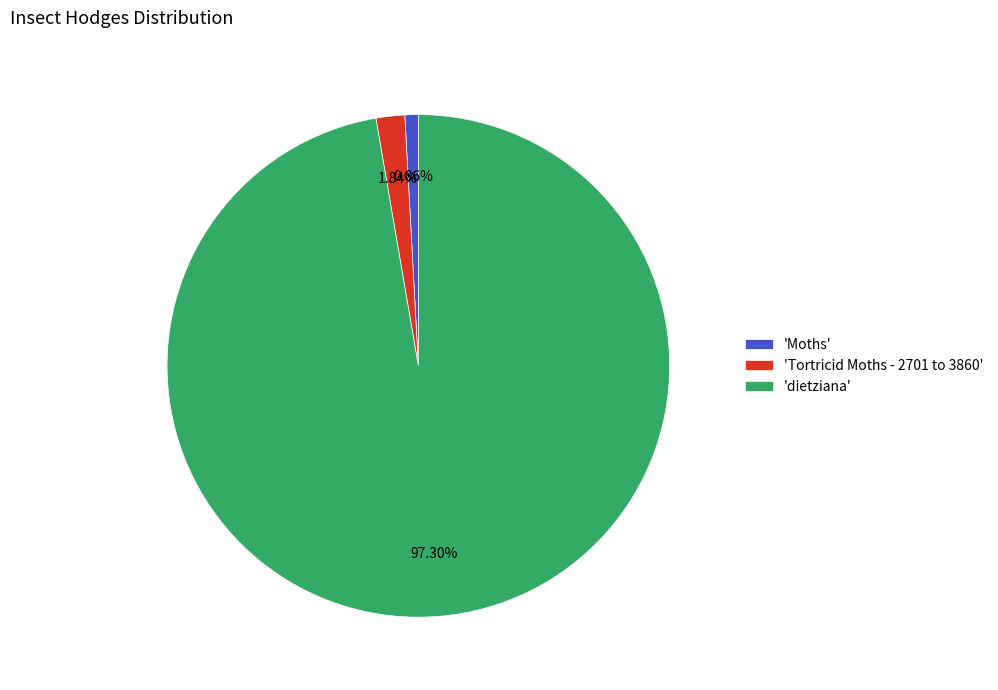

Rank the categories by value from highest to lowest.

'dietziana', 'Tortricid Moths - 2701 to 3860', 'Moths'